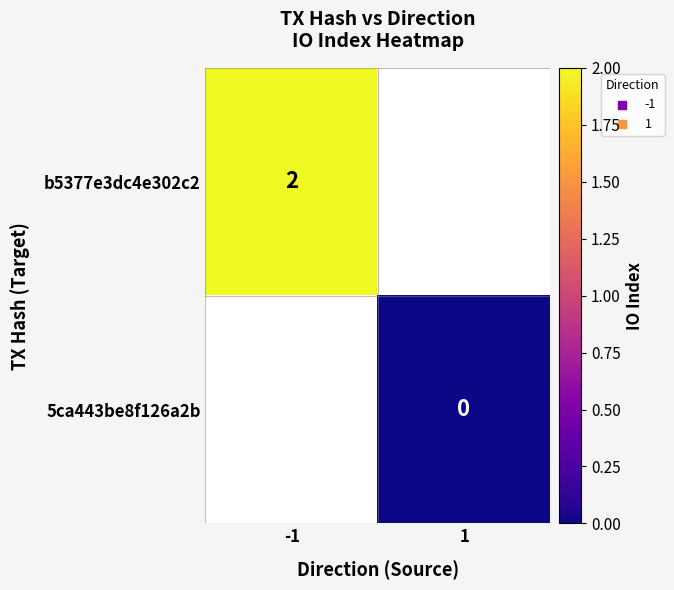

What is the greatest value displayed?

2.0